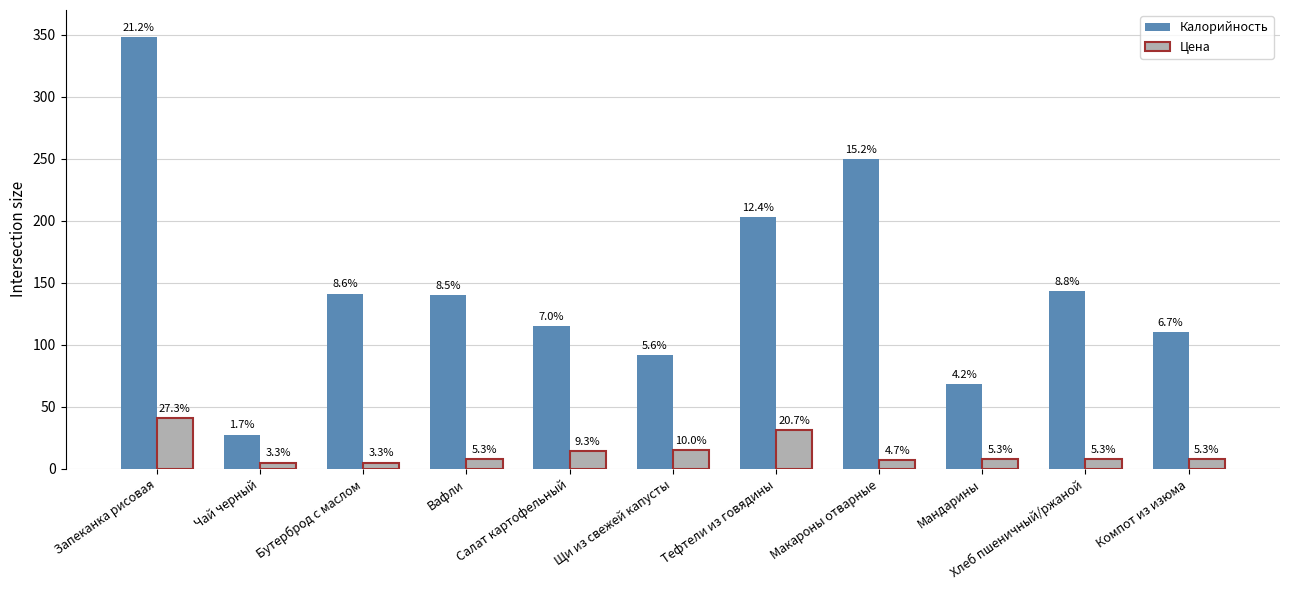

What is the highest value of the Калорийность series?

348.0